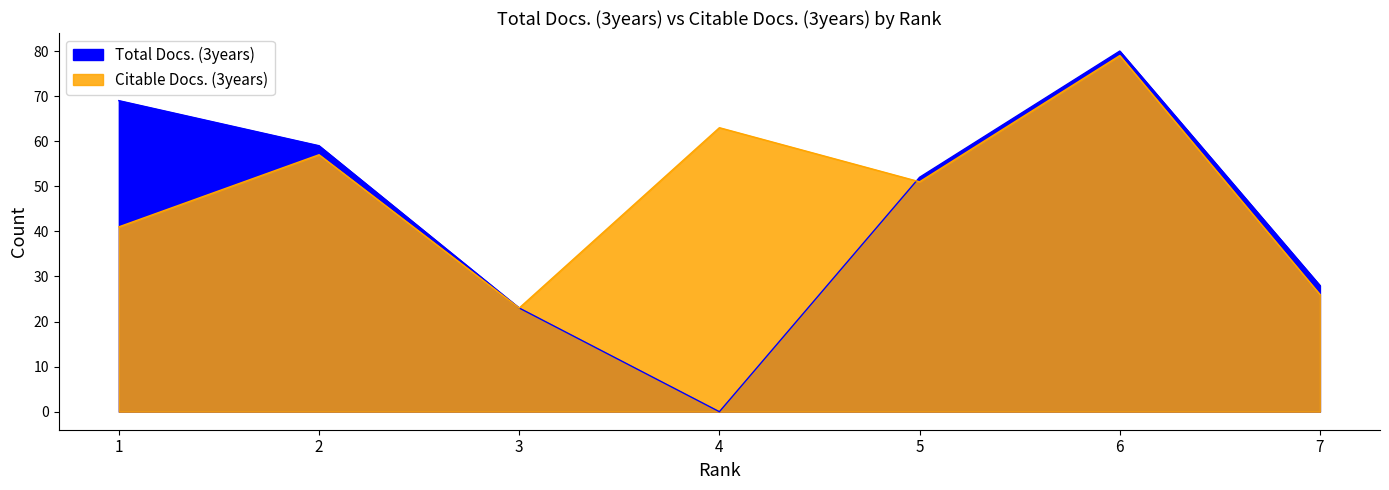

Is the value of Total Docs. (3years) at 2 greater than the value of Citable Docs. (3years) at 4?

No